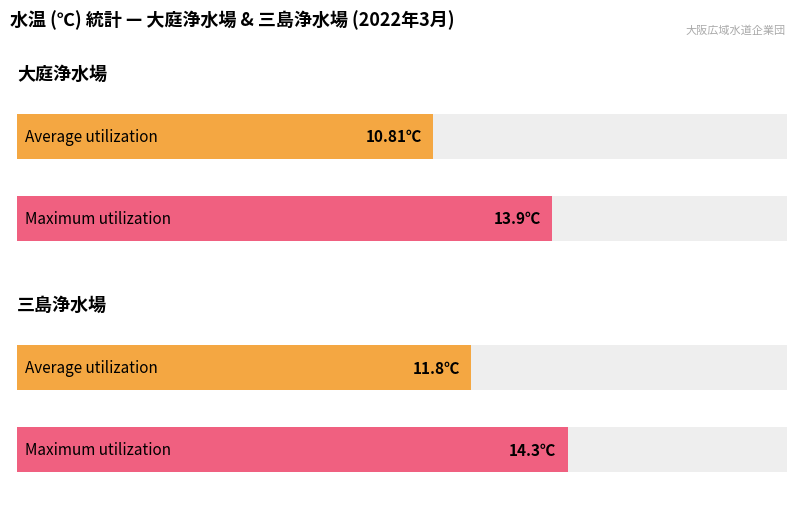

The 大庭浄水場 水温 (℃) series shows 11.3 at 最高値. True or false?

False